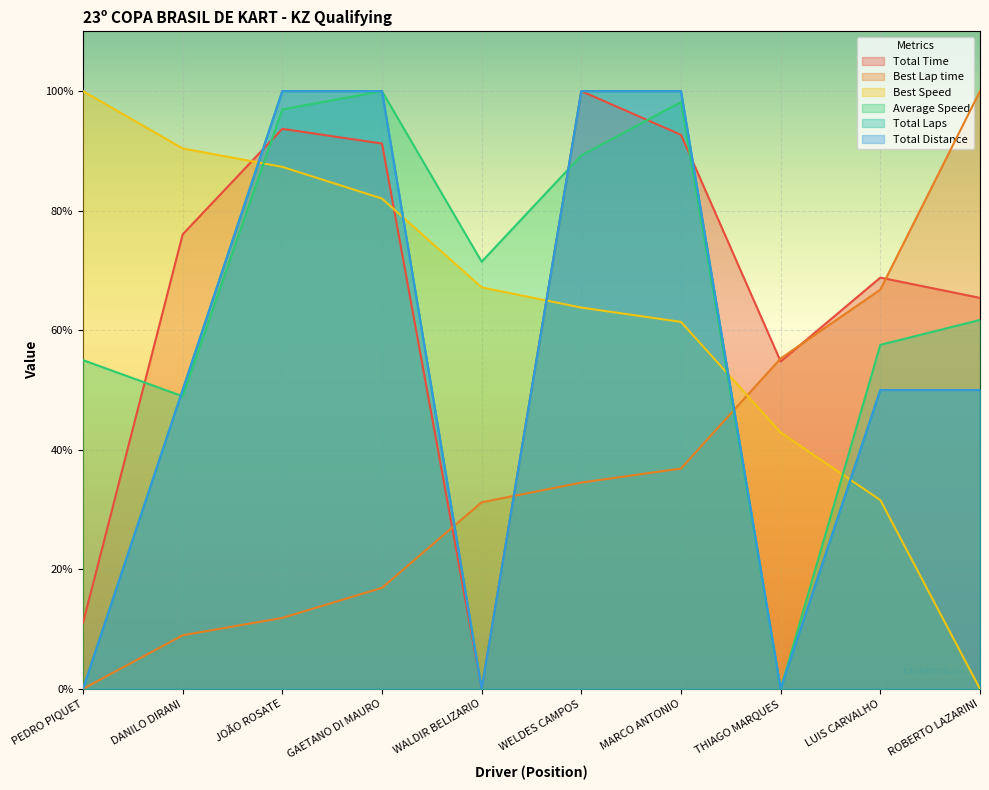

Between WALDIR BELIZARIO and DANILO DIRANI, which is larger?

DANILO DIRANI